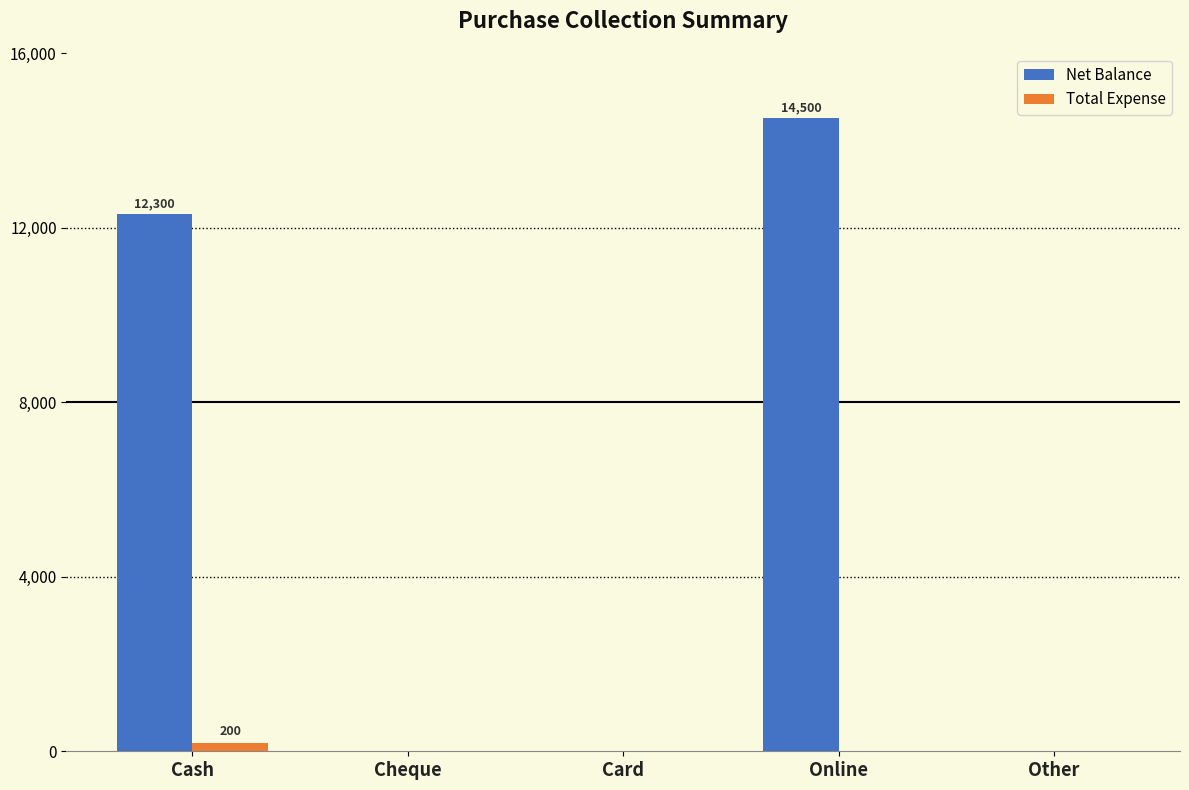

What is the sum of all Net Balance values?

26800